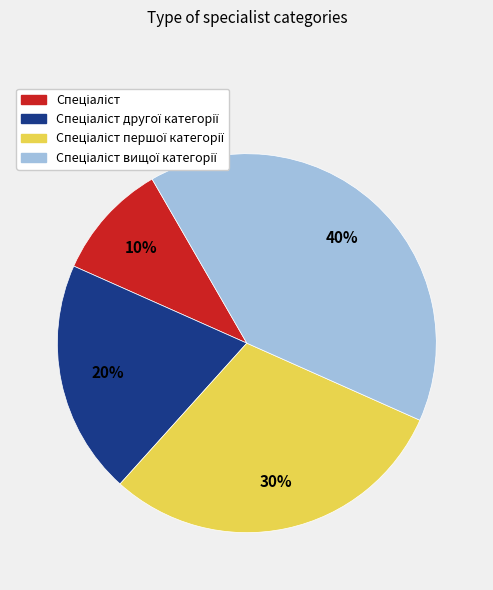

Does any single category account for the majority?

No